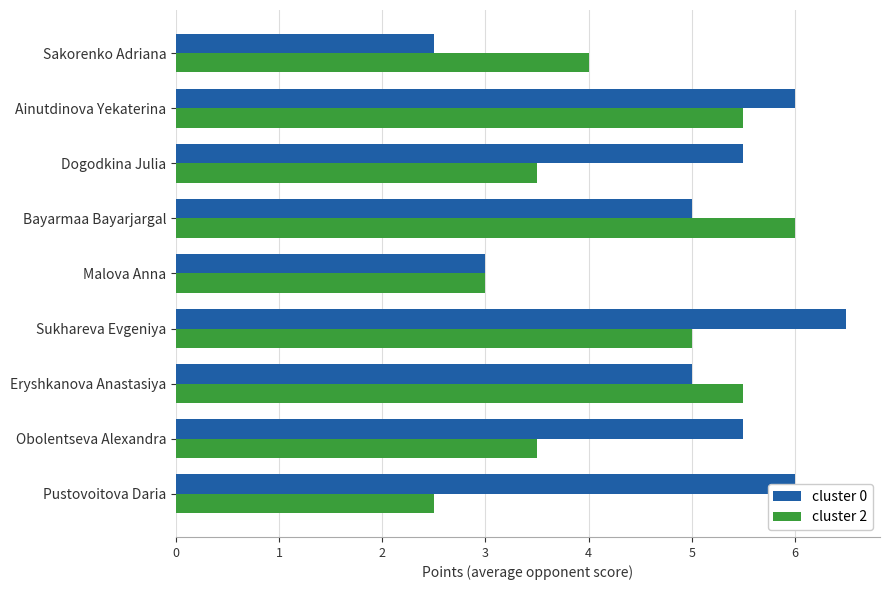

Count the number of data series in this chart.

2